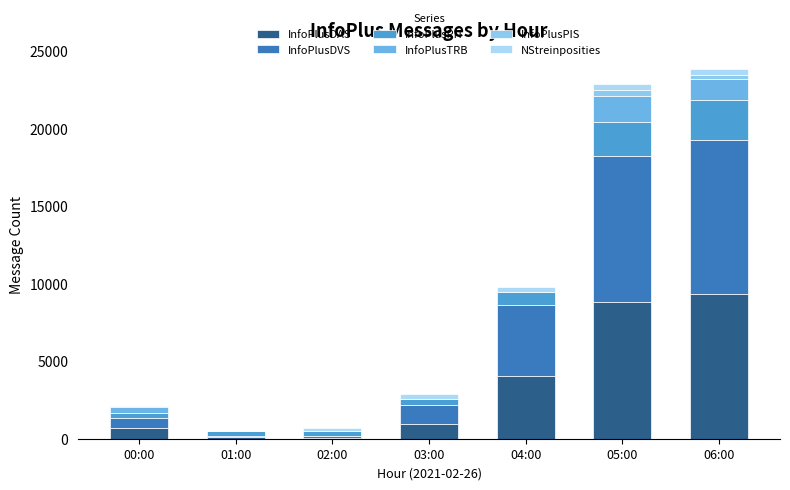

What is the label of the 1st bar from the right?

06:00